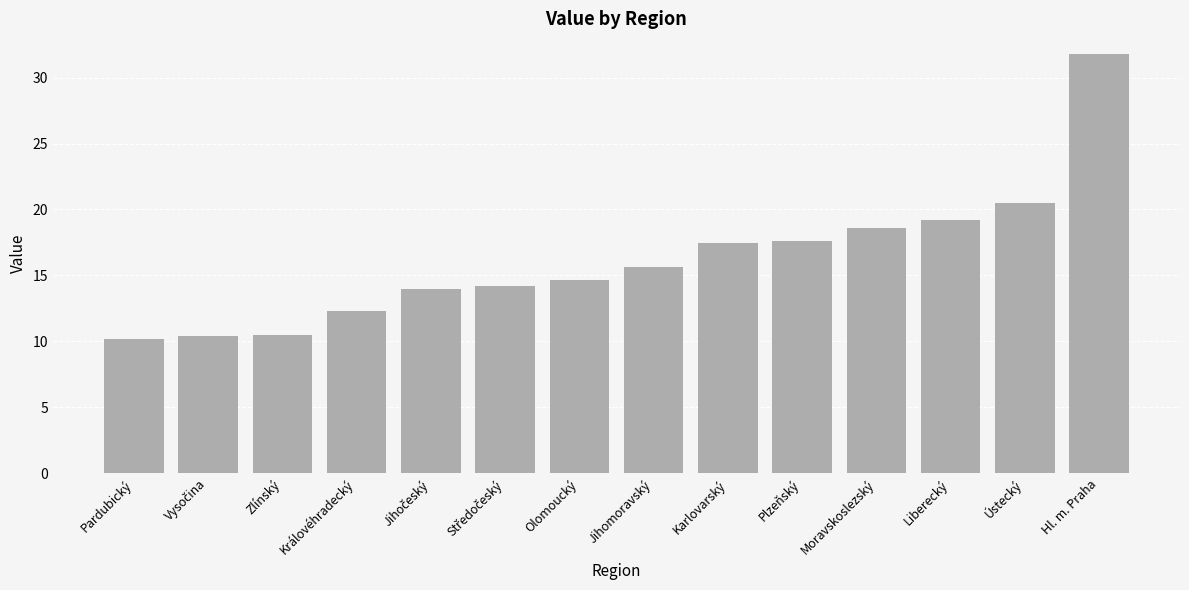

Is it true that the value at Plzeňský is 17.6?

True